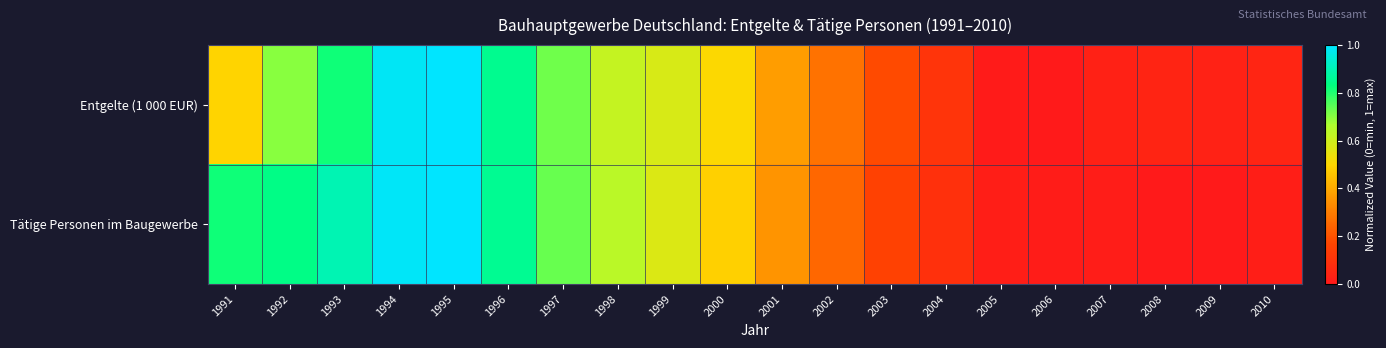

Reading left to right, what are all the values shown in this chart?

Entgelte (1 000 EUR): 1991=0.5	1992=0.7	1993=0.8	1994=1.0	1995=1.0	1996=0.9	1997=0.7	1998=0.6	1999=0.6	2000=0.5	2001=0.4	2002=0.3	2003=0.2	2004=0.1	2005=0.0	2006=0.0	2007=0.0	2008=0.0	2009=0.0	2010=0.0
Tätige Personen im Baugewerbe: 1991=0.8	1992=0.8	1993=0.9	1994=1.0	1995=1.0	1996=0.9	1997=0.7	1998=0.6	1999=0.6	2000=0.5	2001=0.4	2002=0.2	2003=0.2	2004=0.1	2005=0.0	2006=0.0	2007=0.0	2008=0.0	2009=0.0	2010=0.0